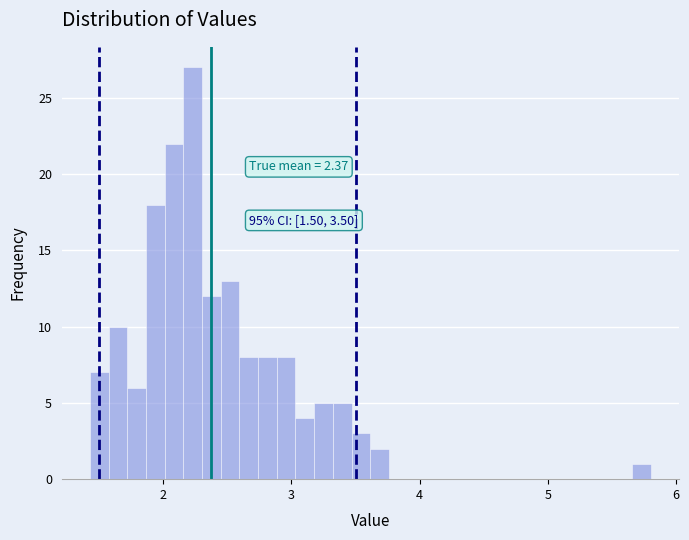

Read against the x-axis, roughly where is the centre of the tallest bar?

2.2